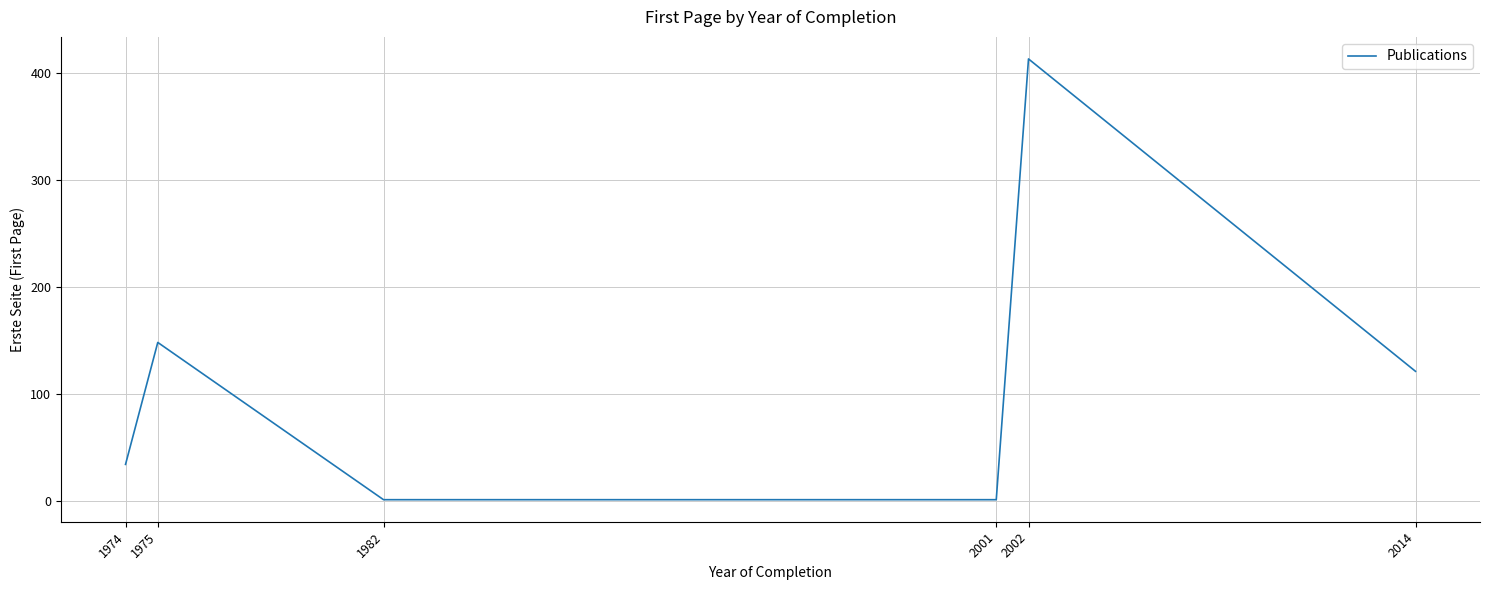

What is the change in value from 1974 to 2014?

+87